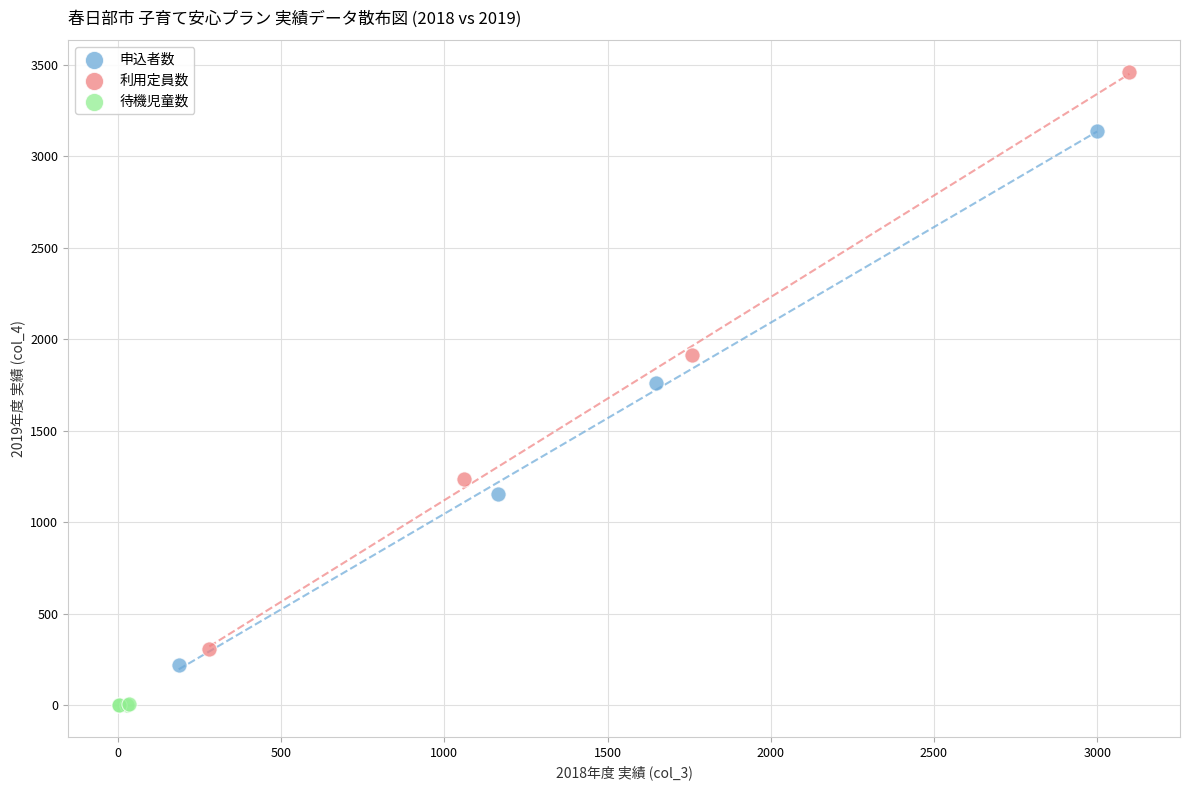

Which series contains the lowest Y value?

待機児童数